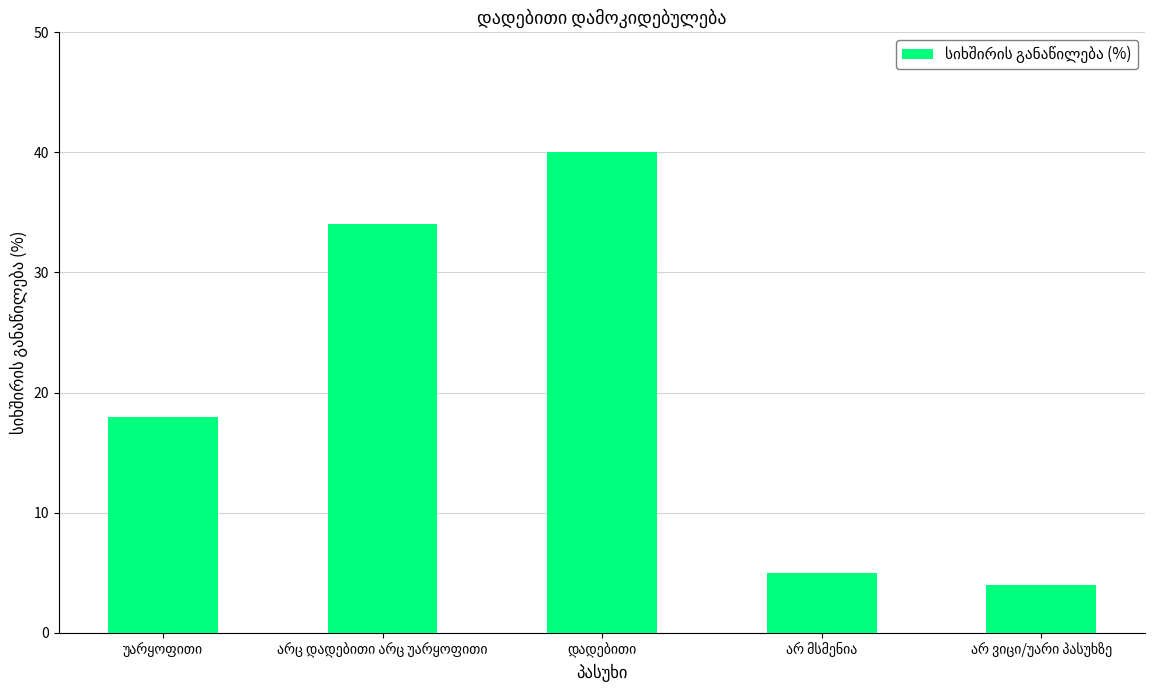

What is the smallest value displayed?

4